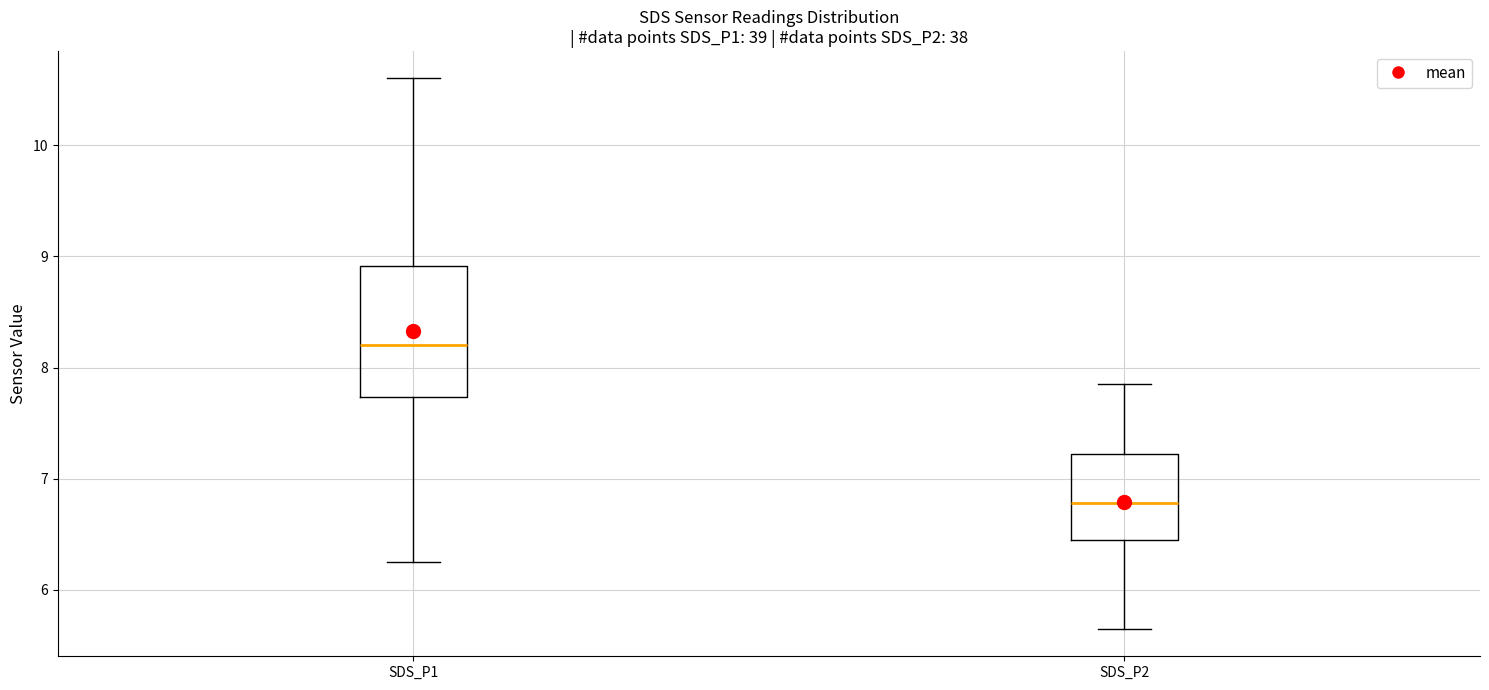

Reading left to right, transcribe this box plot: for each box, give where its median line is, the range the box spans, and where its two whiskers end, as read against the y-axis. The values are not printed on the chart, so give them approximately, as read against the axis.

SDS_P1: median 8.2, box 7.7 to 8.9, whiskers 6.3 to 10.6
SDS_P2: median 6.8, box 6.5 to 7.2, whiskers 5.7 to 7.9